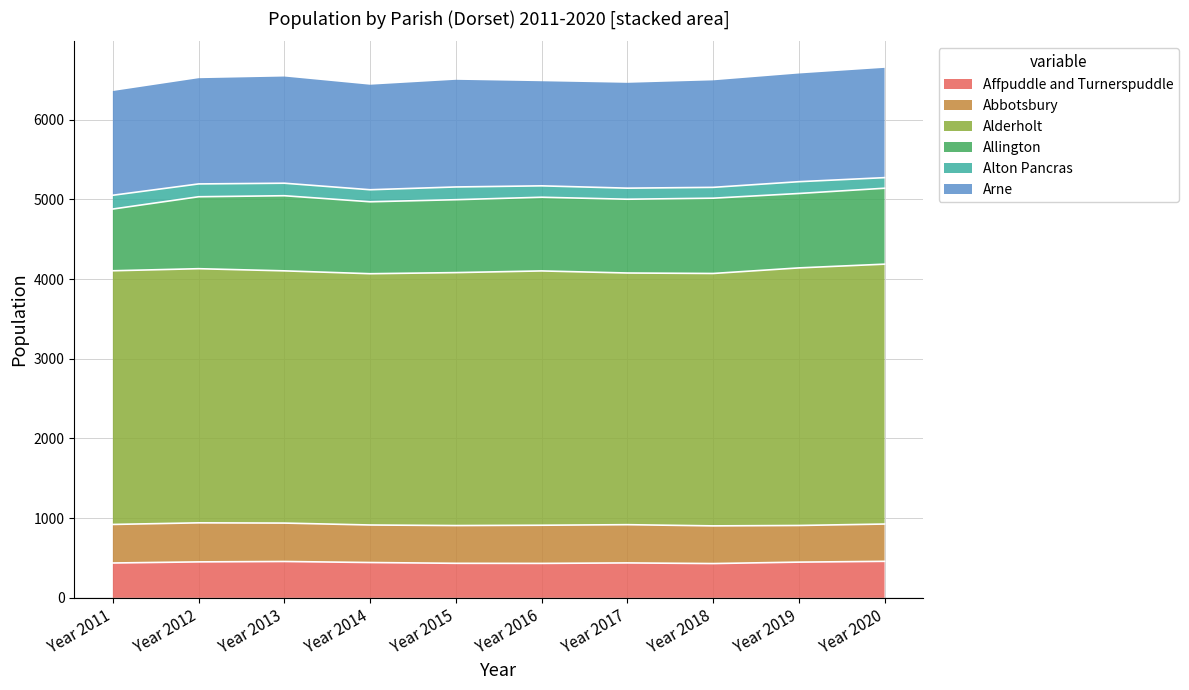

At how many categories does at least one series exceed 2104?

10